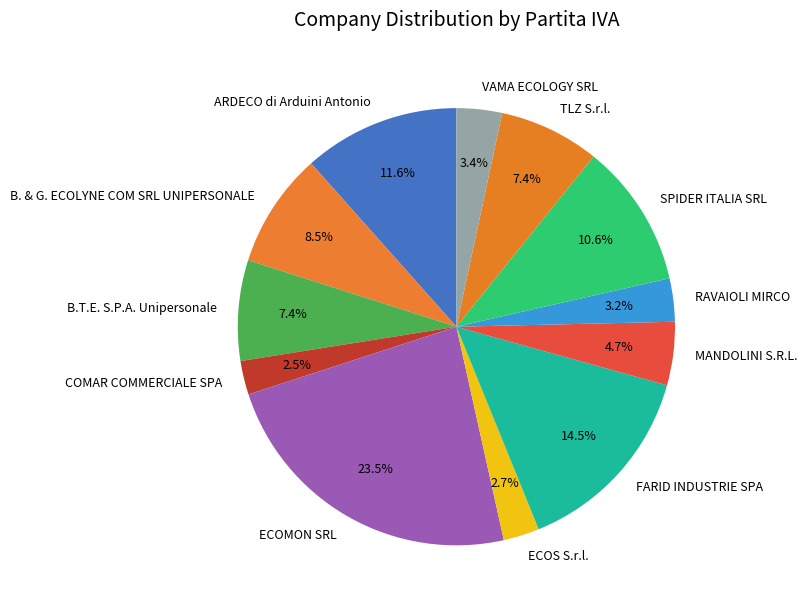

To the nearest percent, what is the difference between the FARID INDUSTRIE SPA and B.T.E. S.P.A. Unipersonale slice percentages?

7%